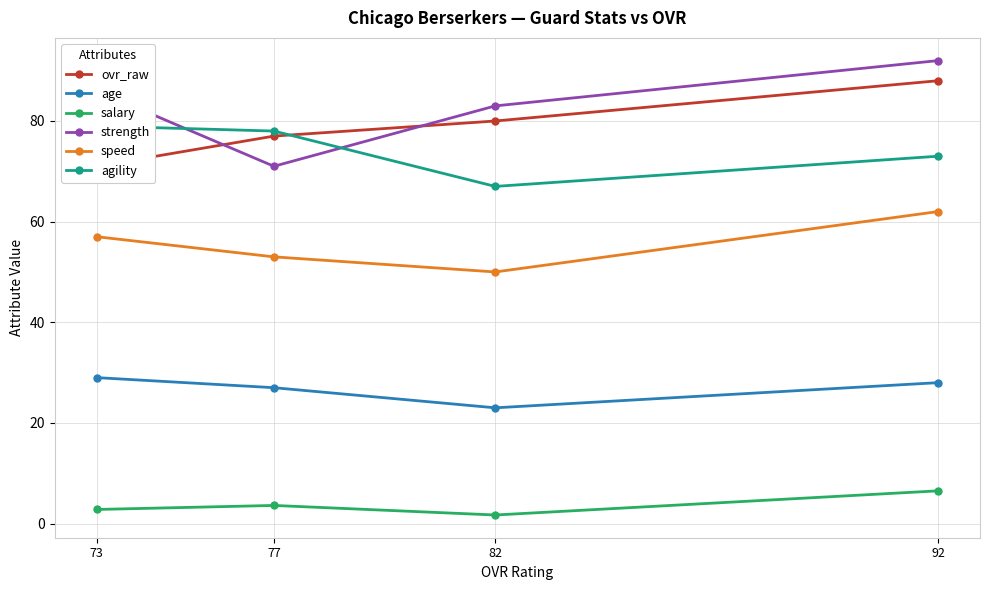

True or false: speed has a value of 53.0 at 77.

True